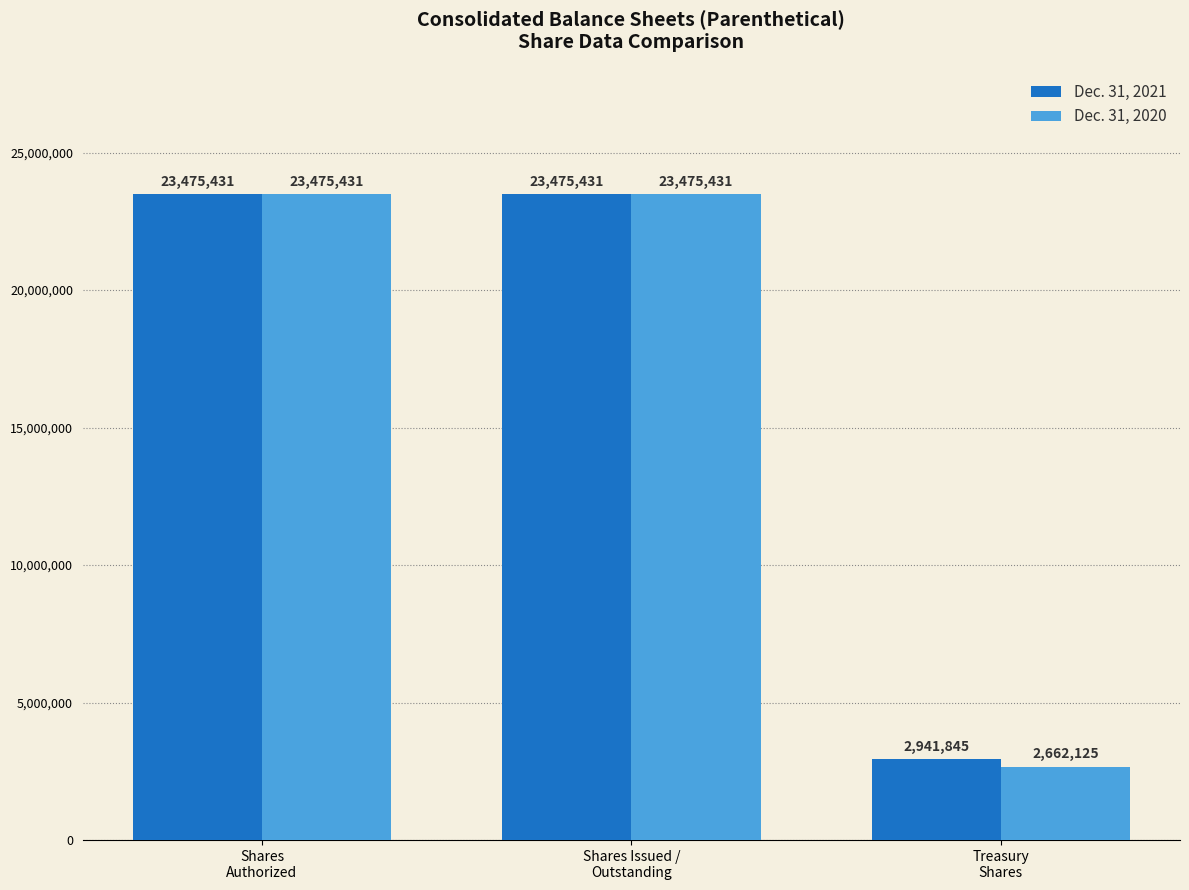

True or false: Dec. 31, 2020 has a value of 6078575 at Shares Issued /
Outstanding.

False